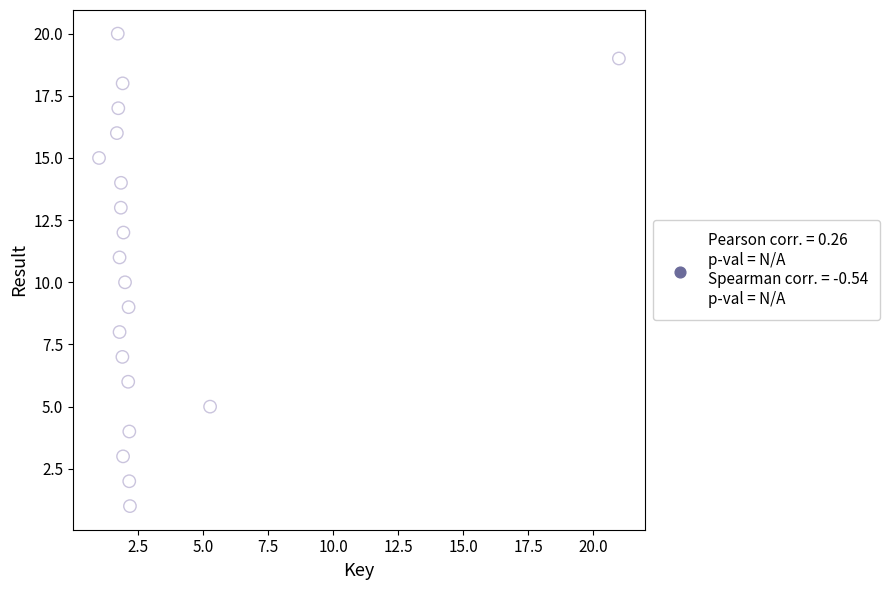

What is the range of Y values (max minus min)?

19